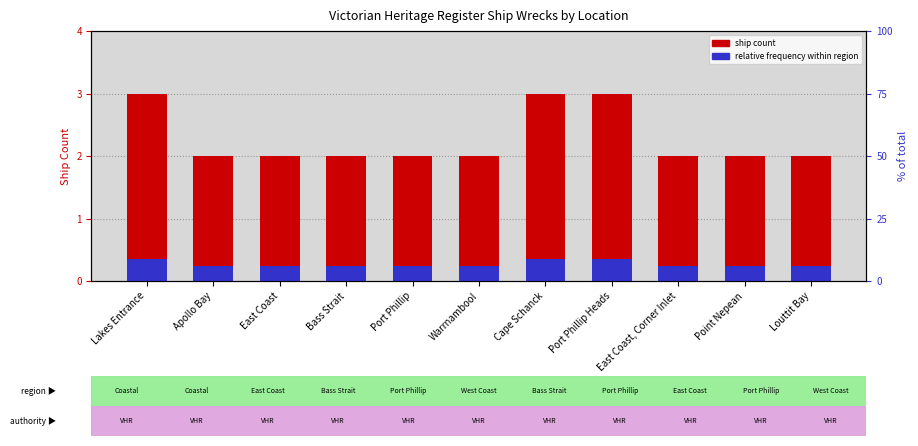

What is the label of the 2nd bar from the right?

Point Nepean